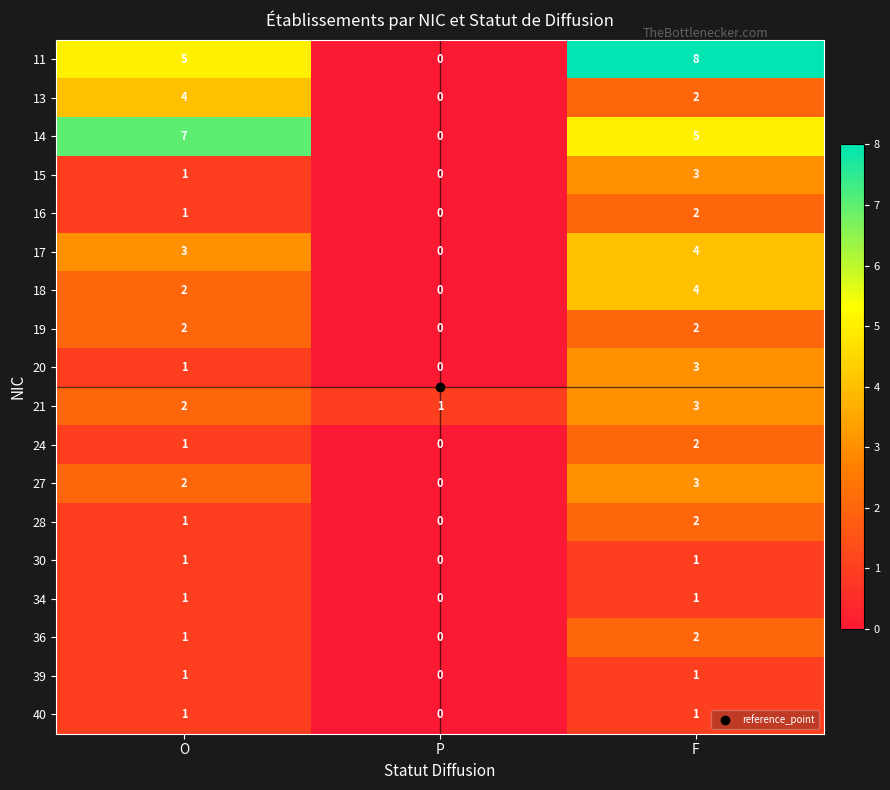

Which series changed the most between O and F?

11